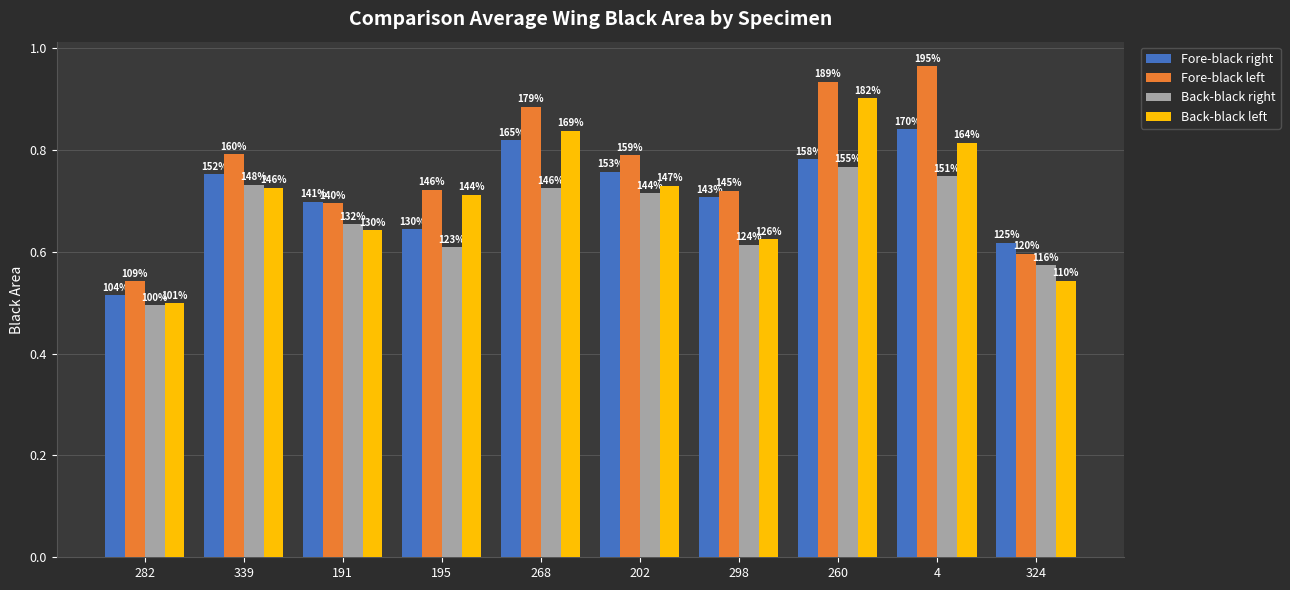

Does the chart contain stacked bars?

No